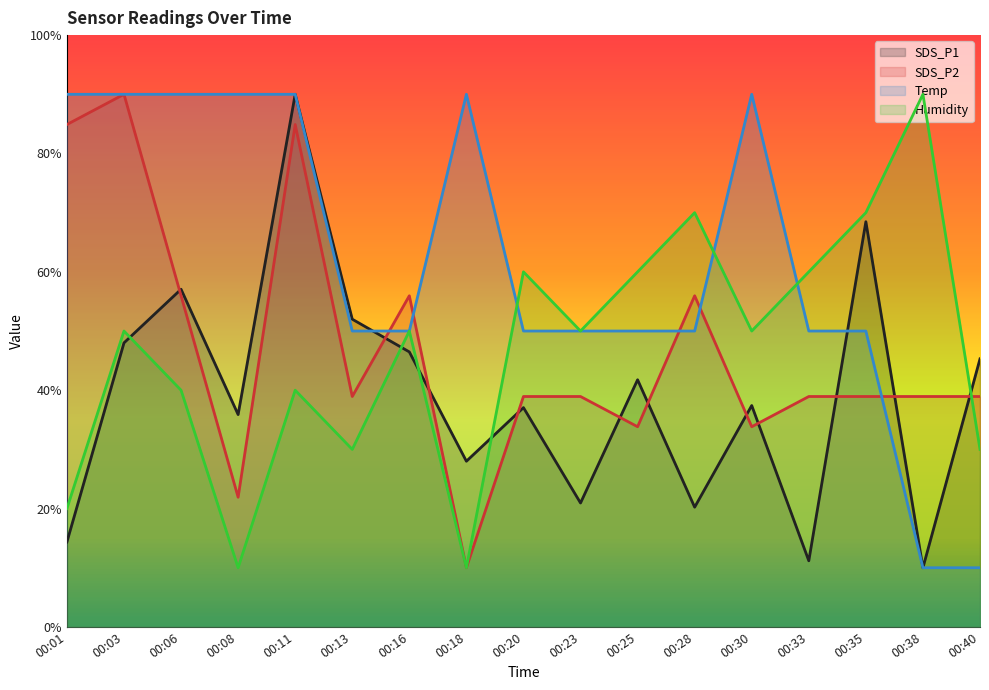

Between 00:18 and 00:25, which series saw the biggest shift?

Humidity